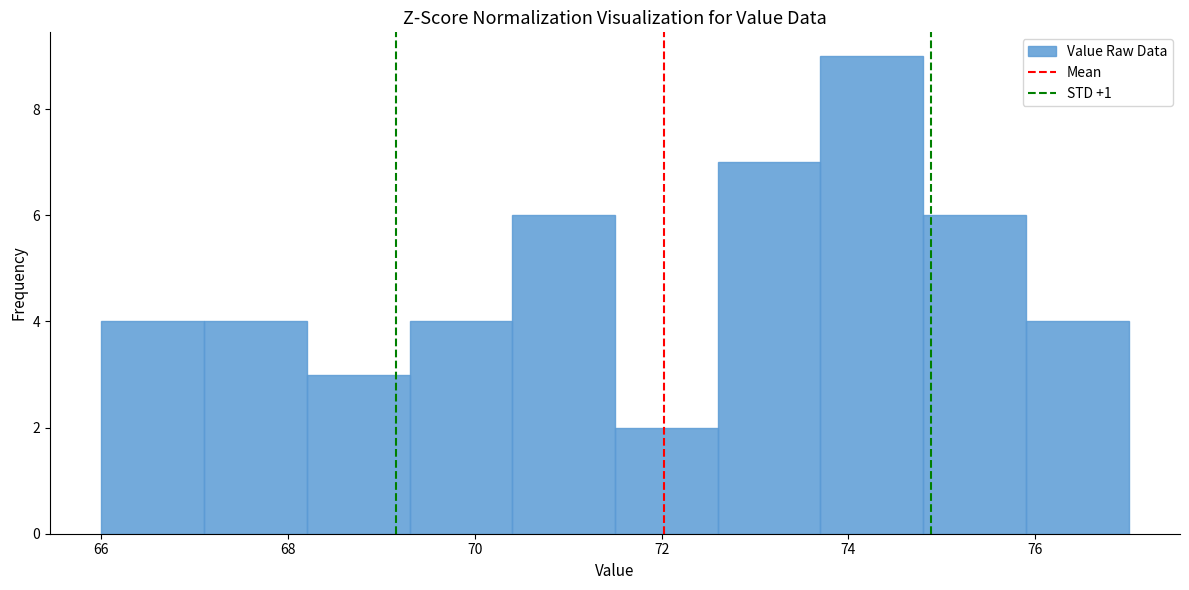

What is the height of the bar covering 68.2 to 69.3 on the x-axis? Neither the bar edges nor the heights are printed on the chart, so give them approximately, as read against the axes.

3